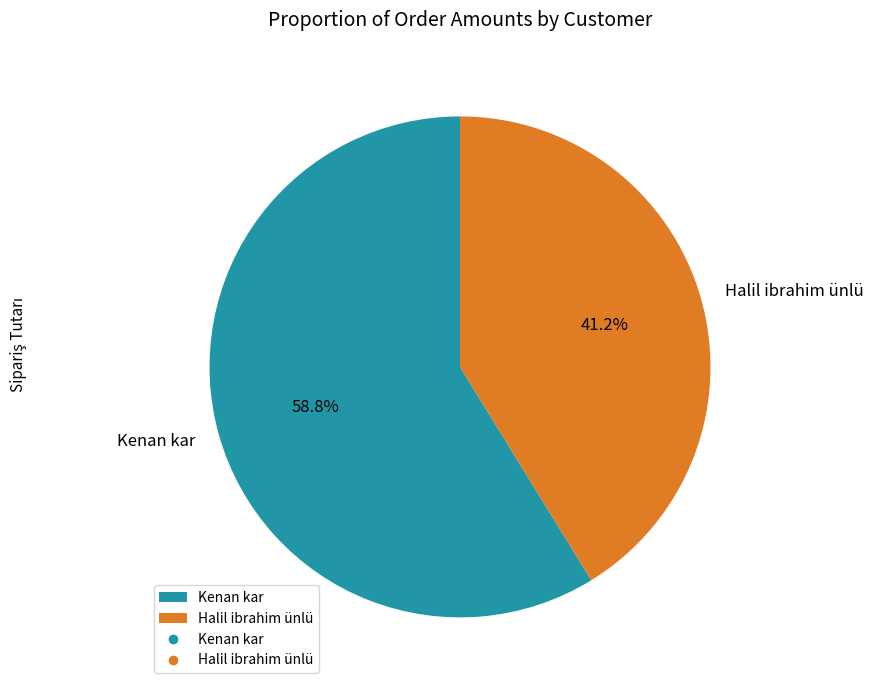

Between Halil ibrahim ünlü and Kenan kar, which is larger?

Kenan kar